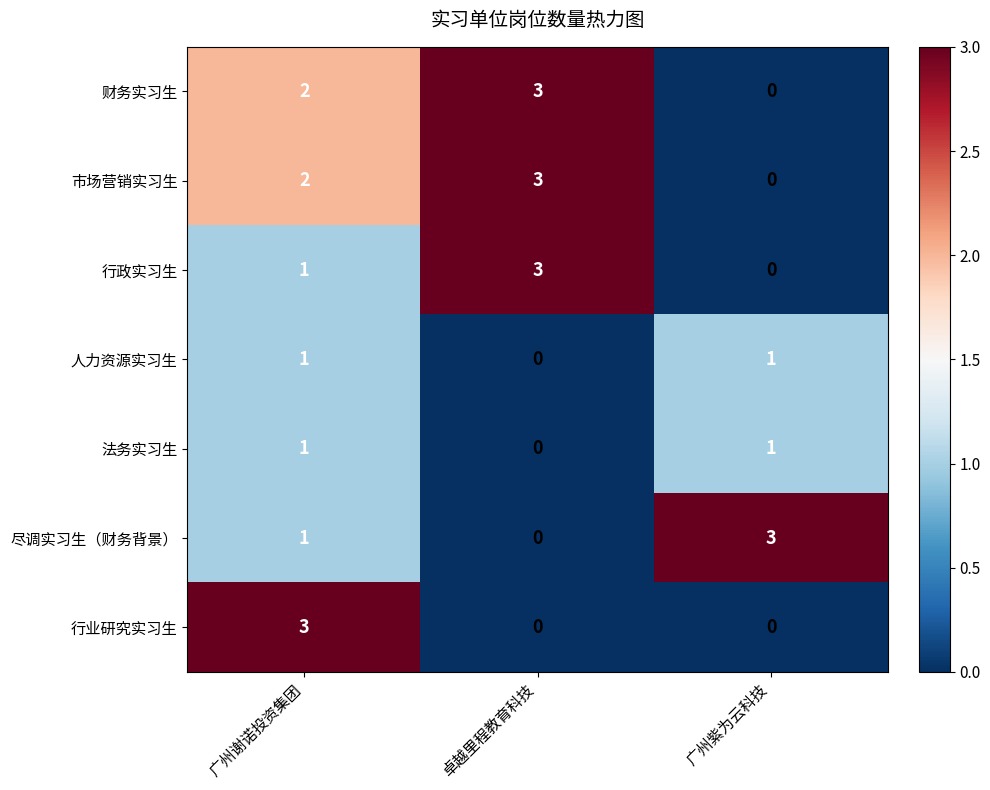

At which category is the sum across all series the highest?

广州谢诺投资集团